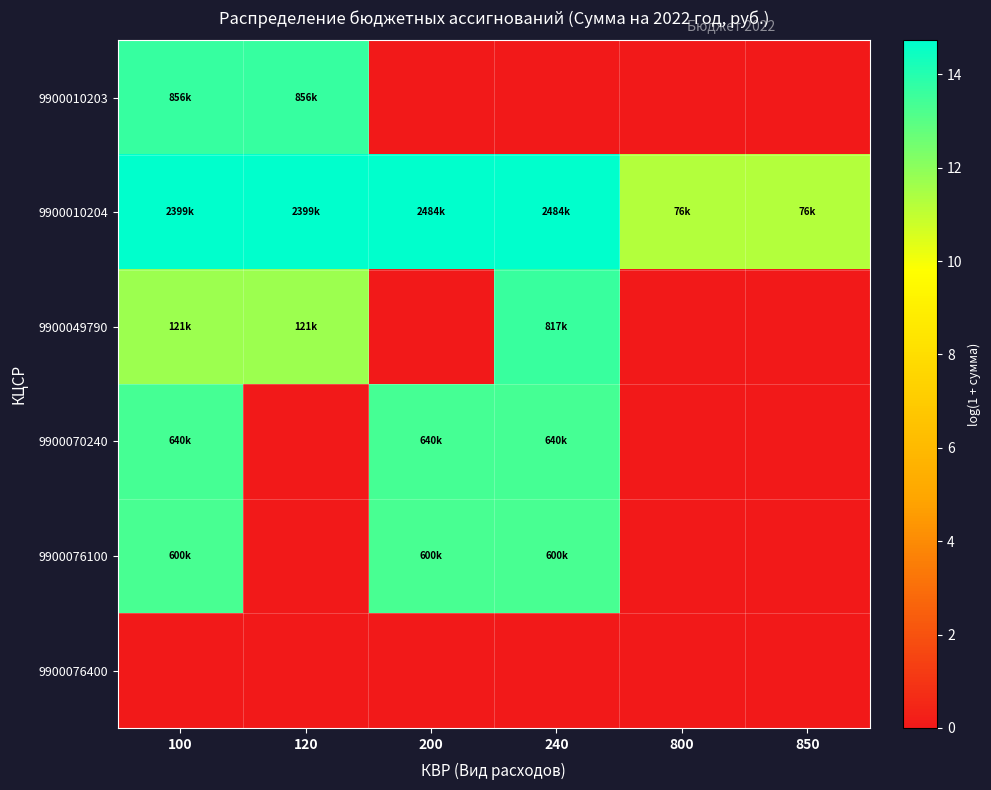

Reading left to right, extract all data points from this chart.

9900010203: 100=13.7	120=13.7	200=0.0	240=0.0	800=0.0	850=0.0
9900010204: 100=14.7	120=14.7	200=14.7	240=14.7	800=11.2	850=11.2
9900049790: 100=11.7	120=11.7	200=0.0	240=13.6	800=0.0	850=0.0
9900070240: 100=13.4	120=0.0	200=13.4	240=13.4	800=0.0	850=0.0
9900076100: 100=13.3	120=0.0	200=13.3	240=13.3	800=0.0	850=0.0
9900076400: 100=0.0	120=0.0	200=0.0	240=0.0	800=0.0	850=0.0